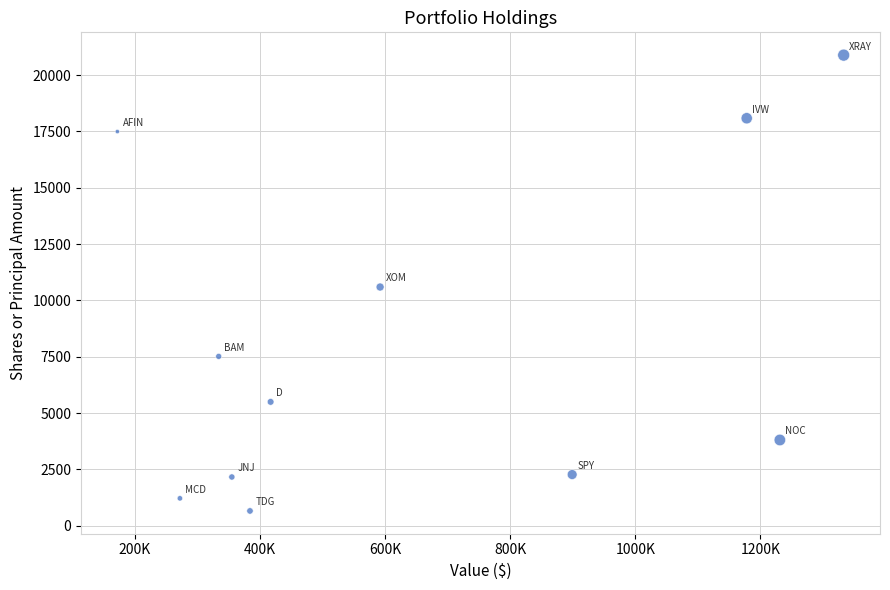

What is the average X value?

651545